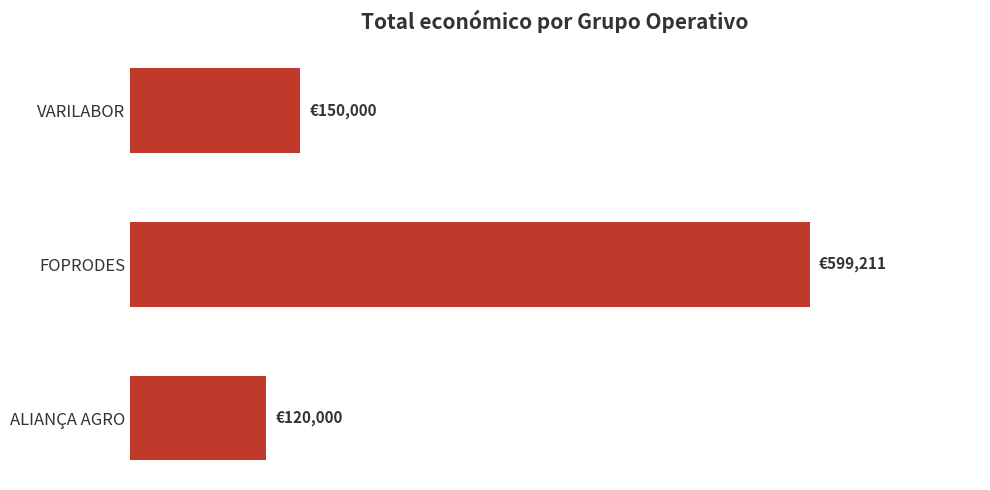

Are the bars horizontal?

Yes